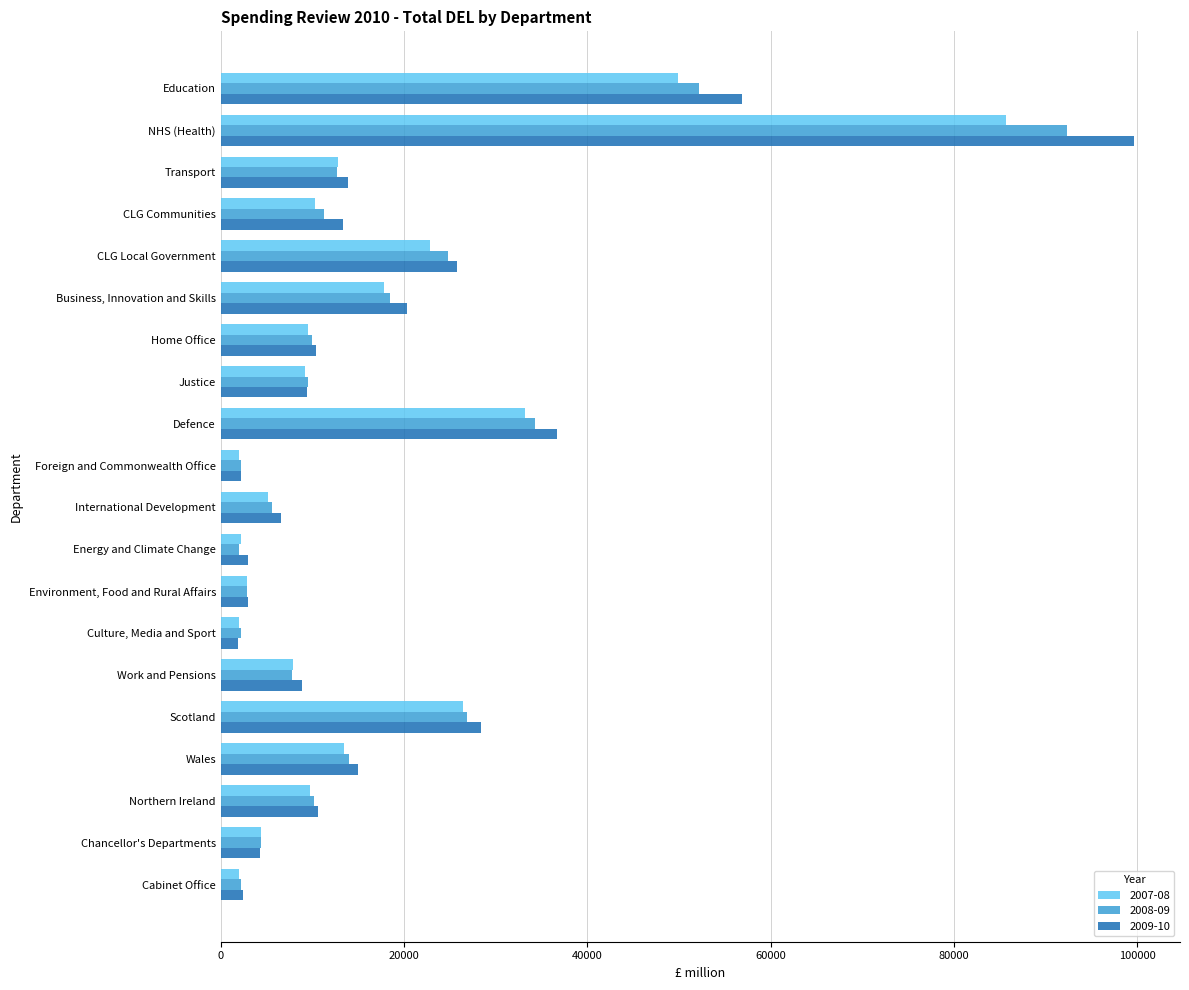

Read the 2007-08 value at CLG Local Government, to the nearest 100.

22800